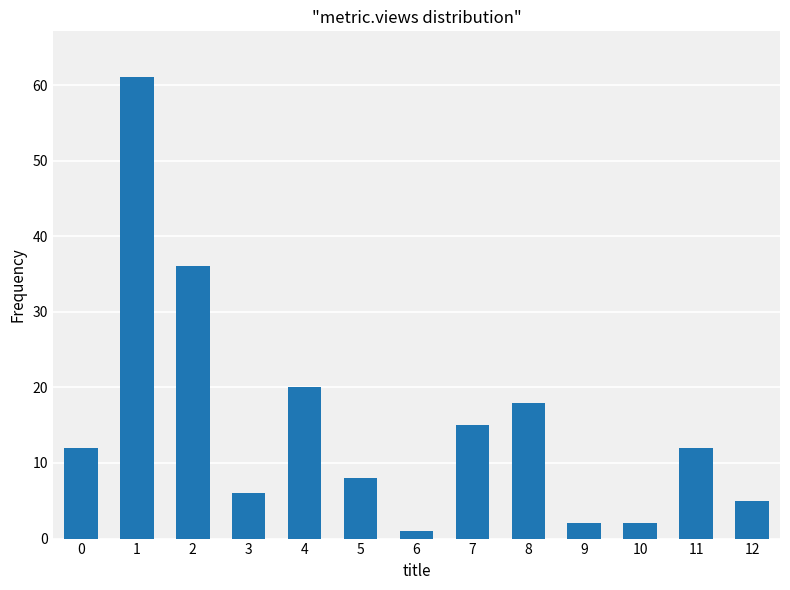

True or false: the data shows 19 at 11.

False